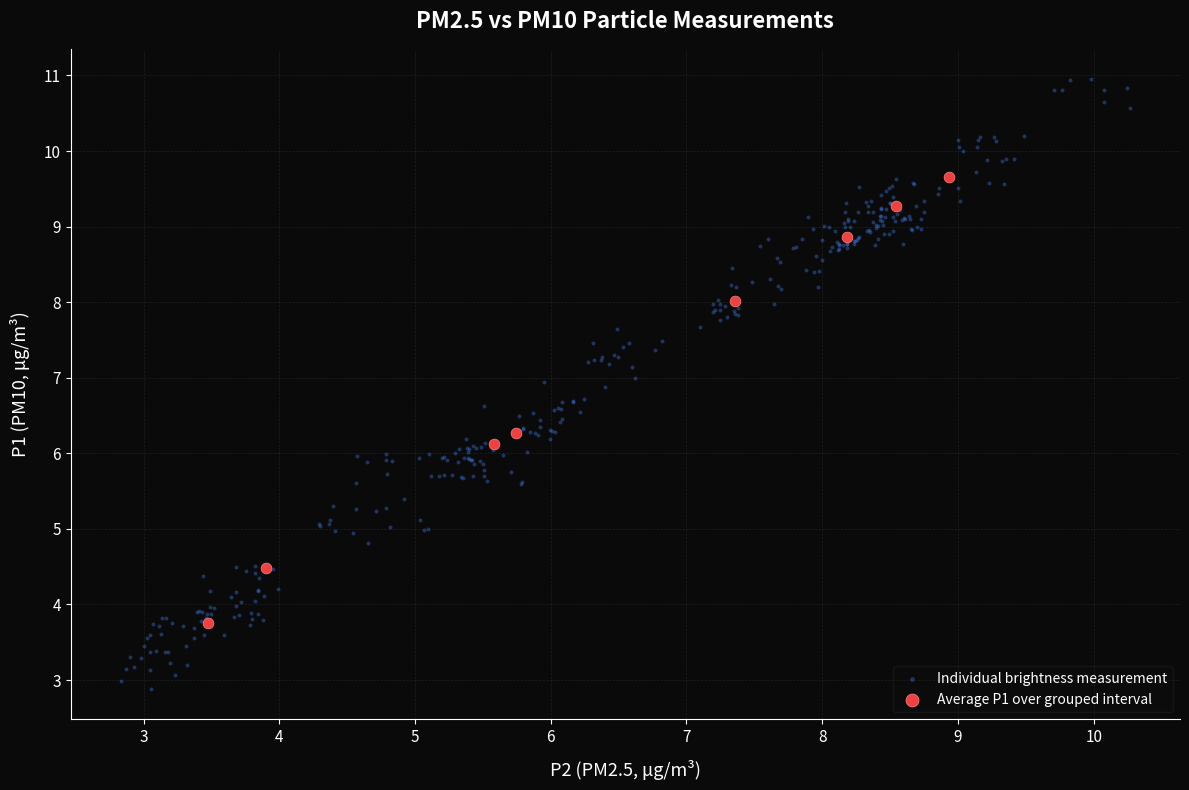

Which series reaches the minimum Y coordinate?

Individual brightness measurement